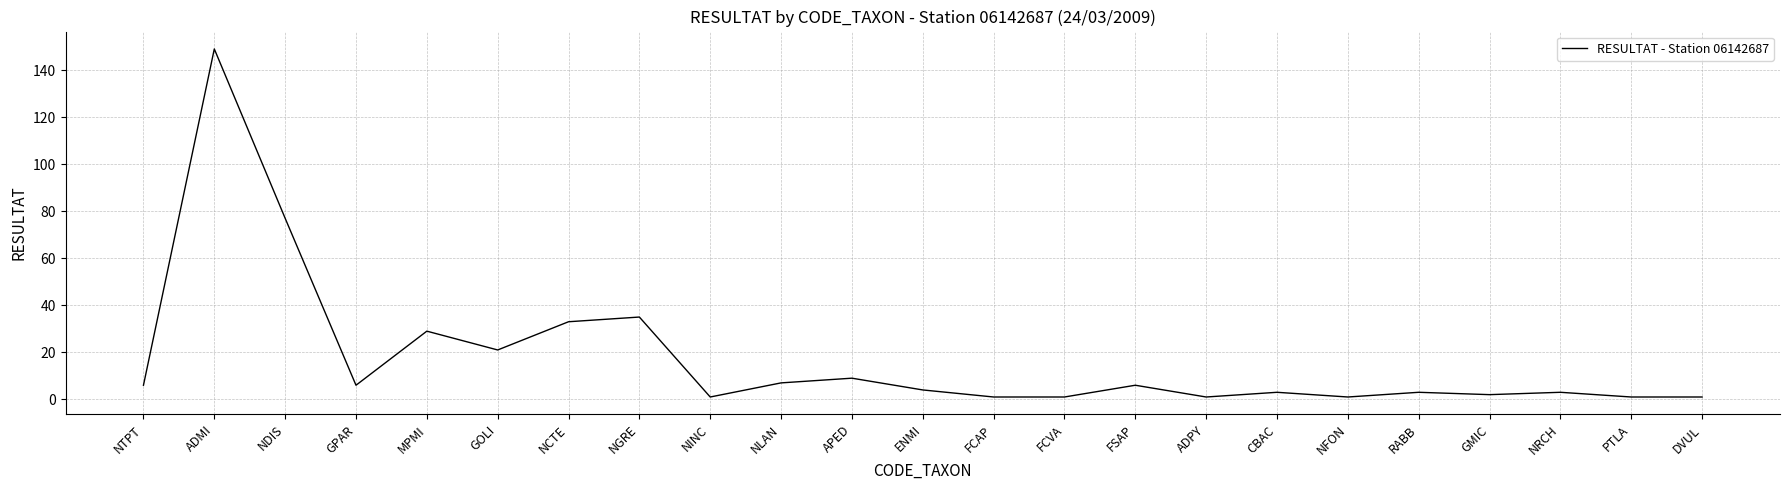

What is the smallest value displayed?

1